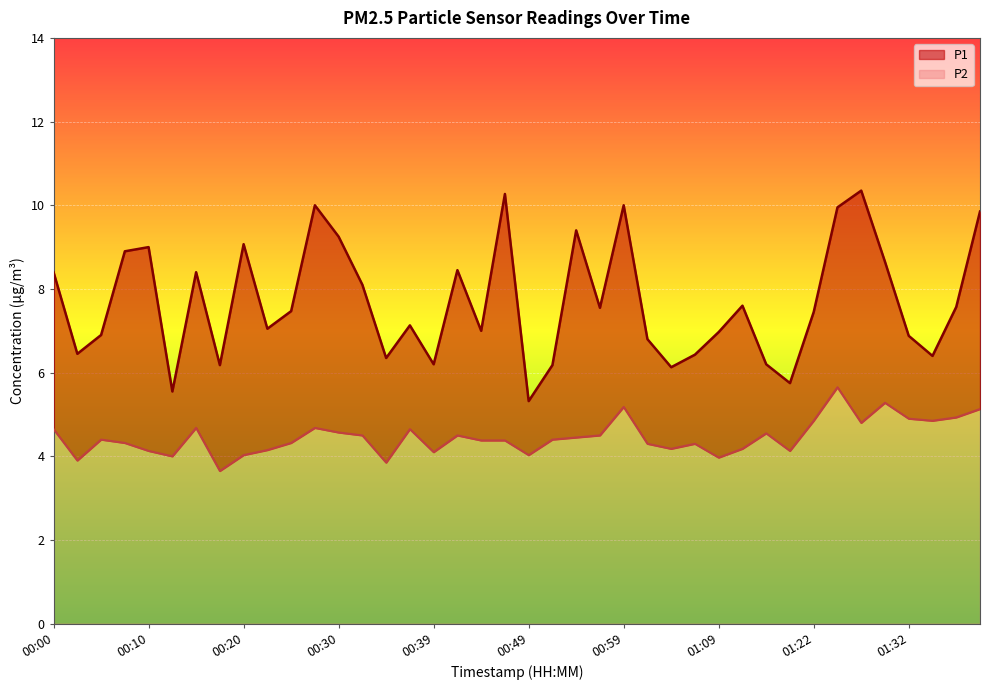

True or false: P1 has a value of 1.9 at 01:15.

False